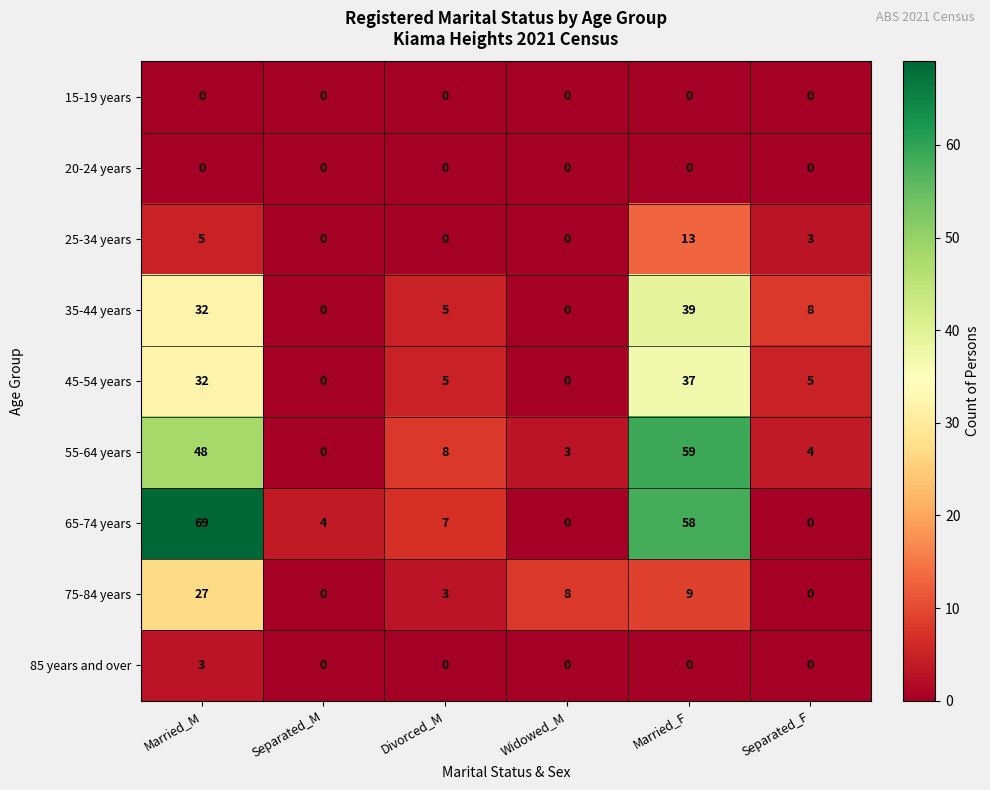

Rank the categories by 55-64 years value from lowest to highest.

Separated_M, Widowed_M, Separated_F, Divorced_M, Married_M, Married_F